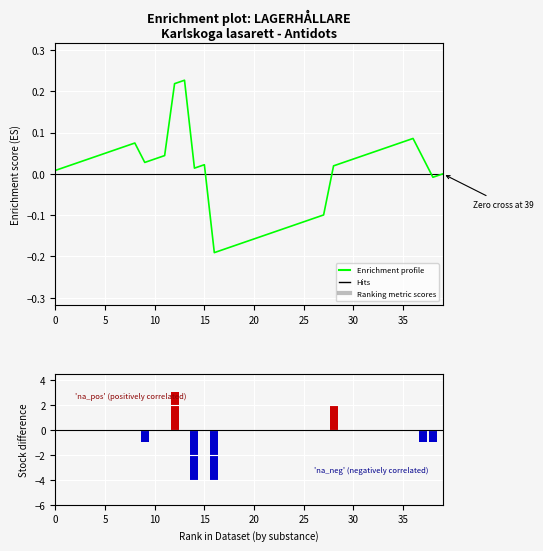

Reading right to left, list all the values displayed in this chart.

Enrichment profile: -0.0	-0.0	0.0	0.1	0.1	0.1	0.1	0.1	0.0	0.0	0.0	0.0	-0.1	-0.1	-0.1	-0.1	-0.1	-0.1	-0.1	-0.2	-0.2	-0.2	-0.2	-0.2	0.0	0.0	0.2	0.2	0.0	0.0	0.0	0.1	0.1	0.1	0.0	0.0	0.0	0.0	0.0	0.0
Antal i lager - Rekommenderat antal: 0.0	-1.0	-1.0	0.0	0.0	0.0	0.0	0.0	0.0	0.0	0.0	2.0	0.0	0.0	0.0	0.0	0.0	0.0	0.0	0.0	0.0	0.0	0.0	-4.0	0.0	-4.0	0.0	3.0	0.0	0.0	-1.0	0.0	0.0	0.0	0.0	0.0	0.0	0.0	0.0	0.0